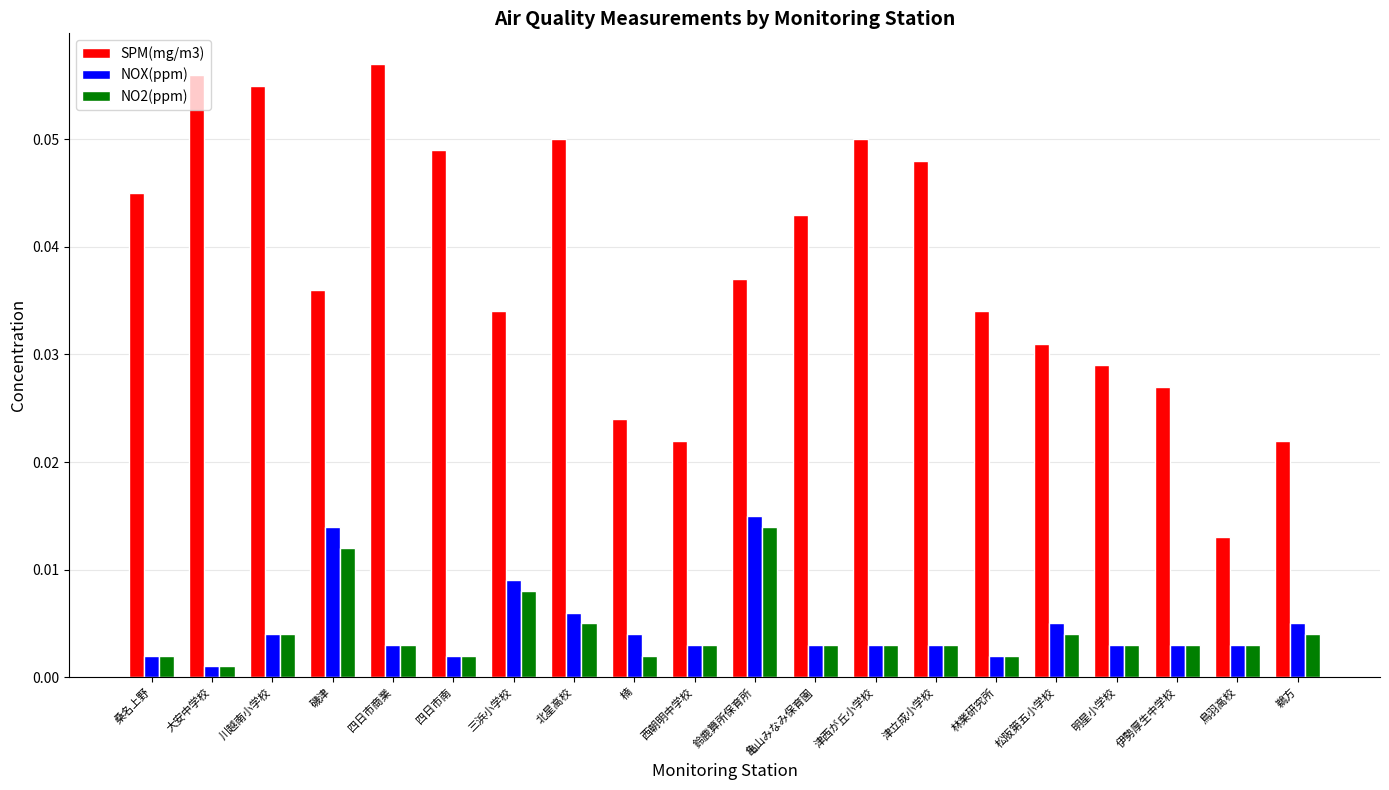

The SPM(mg/m3) series shows 0.1 at 桑名上野. True or false?

False